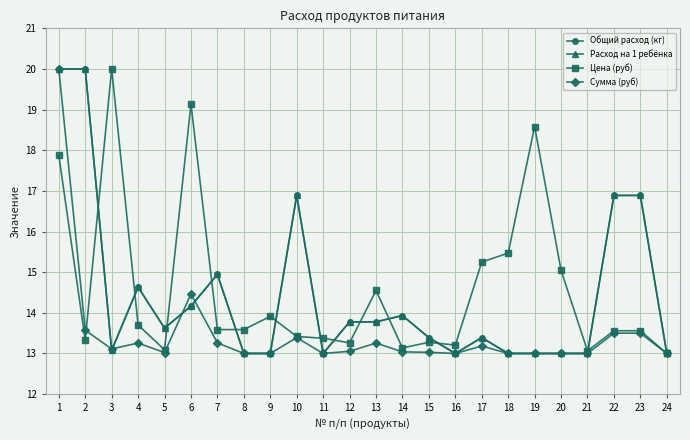

What is the maximum value for Цена (руб)?

20.0